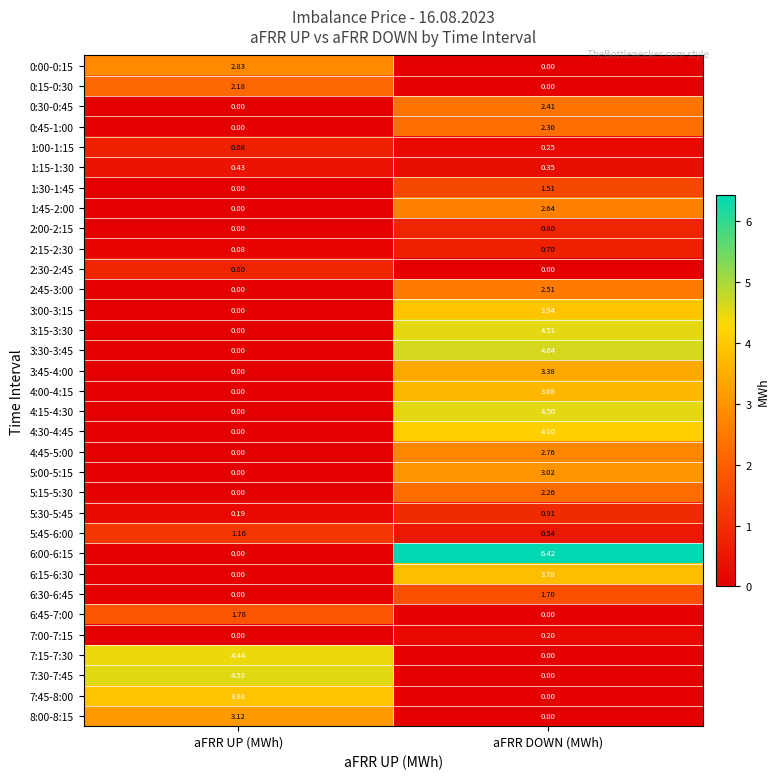

Which series has the largest total across all categories?

6:00-6:15